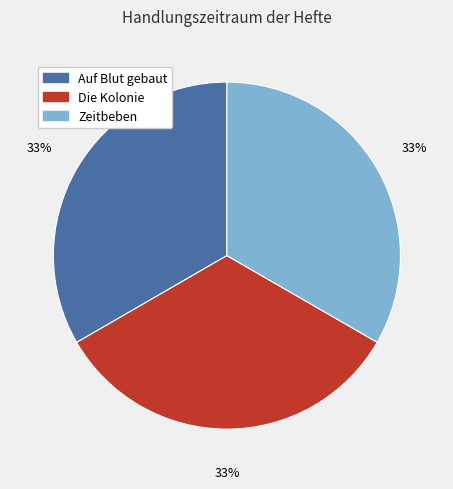

Is it true that Die Kolonie is 33% of the pie?

True